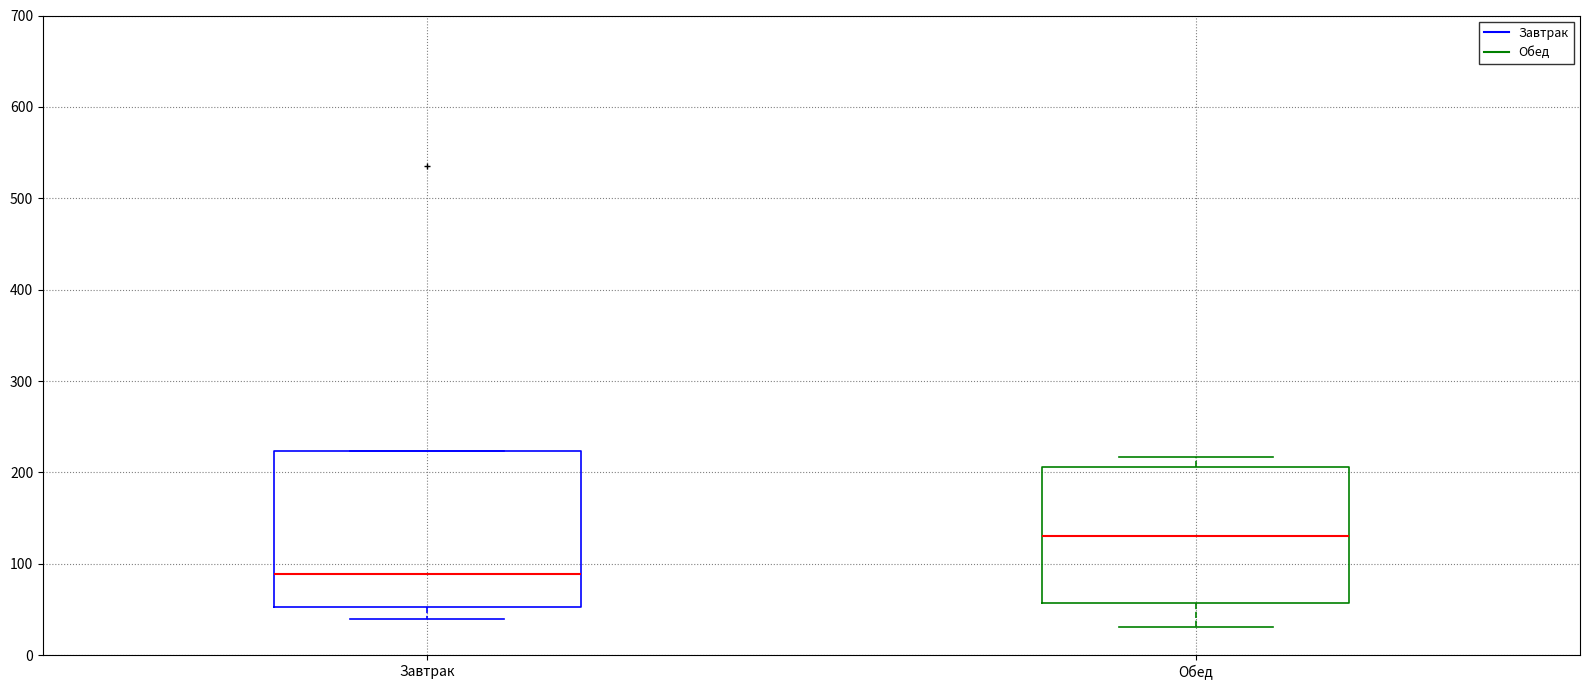

Comparing the boxes themselves (not the whiskers), which one is the tallest?

Завтрак